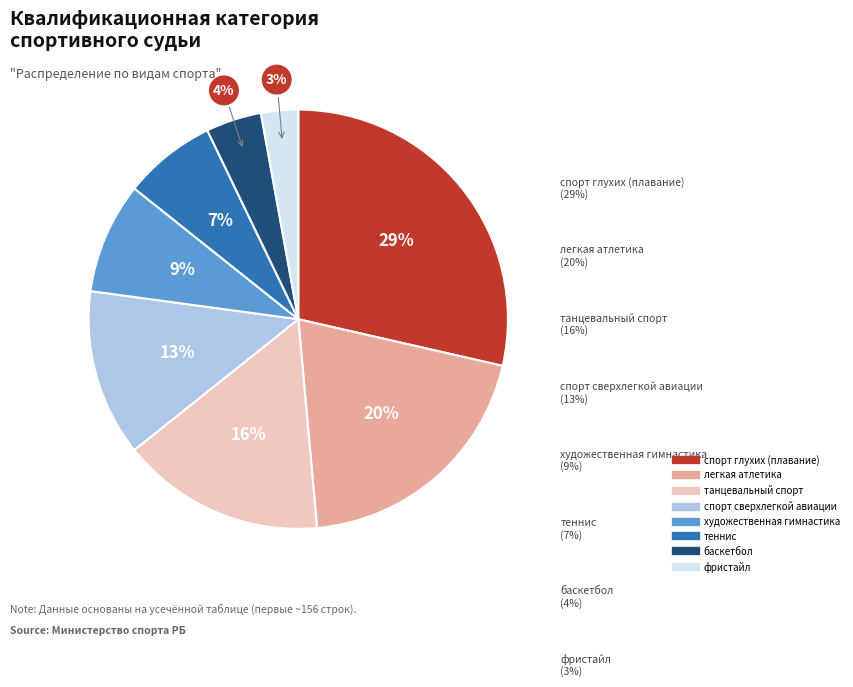

Approximately how many times larger is the value at спорт глухих (плавание) compared to танцевальный спорт?

1.8